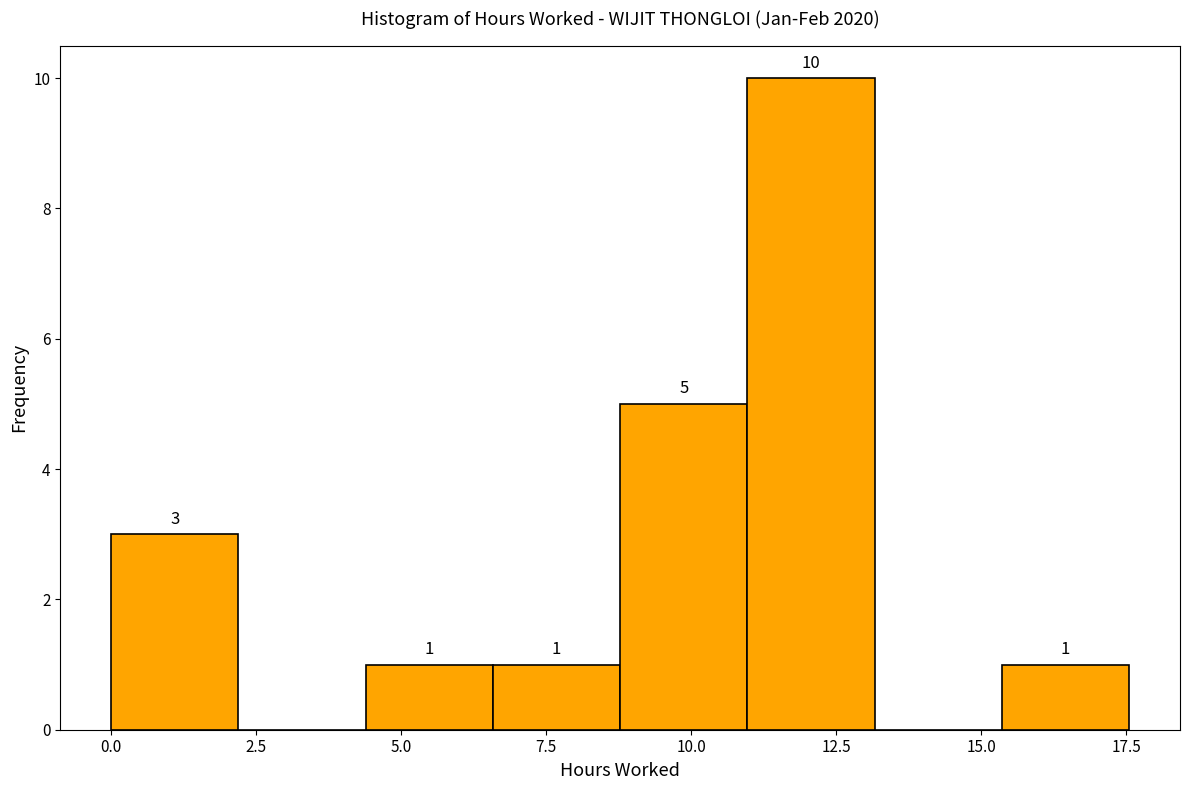

Over which range of the x-axis is the bar tallest?

11.0 to 13.0